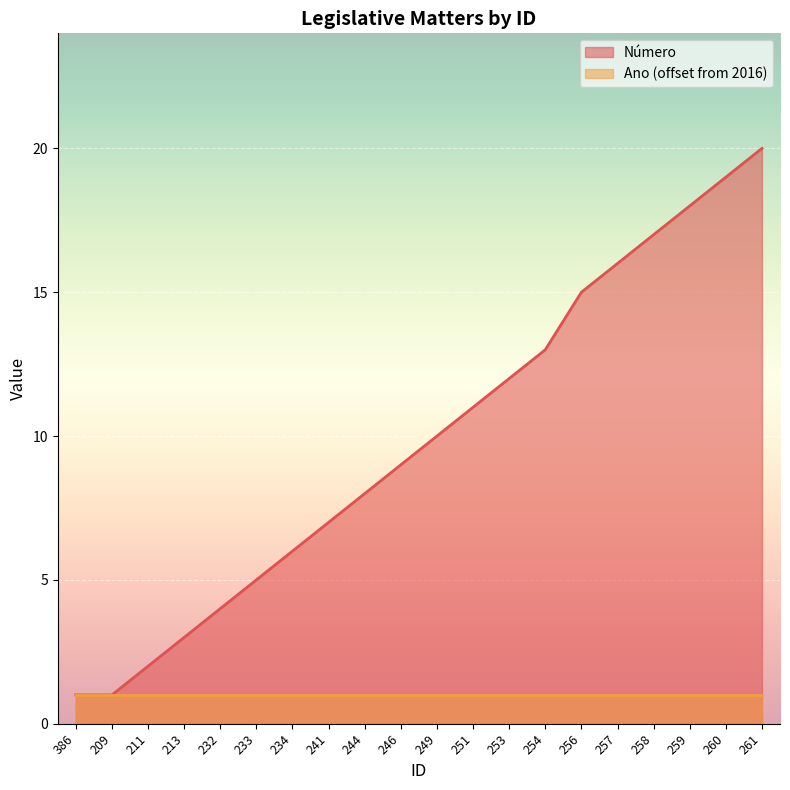

What is the change in value from 257 to 260?

+3